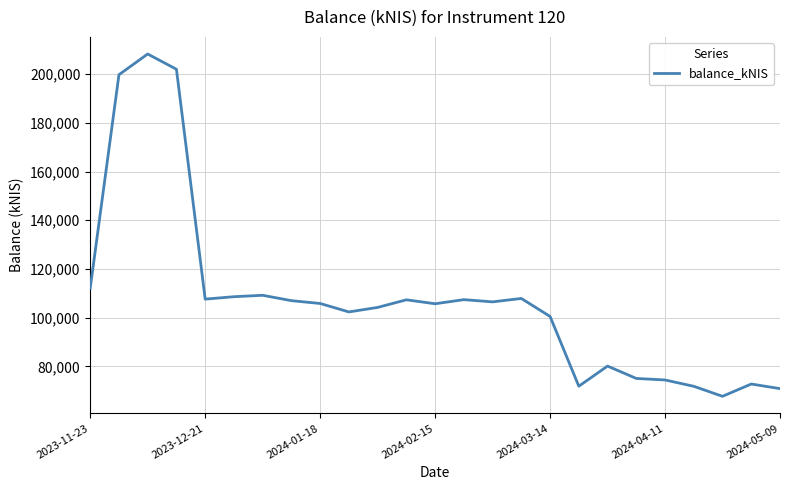

What is the minimum value shown in the chart?

67672.2